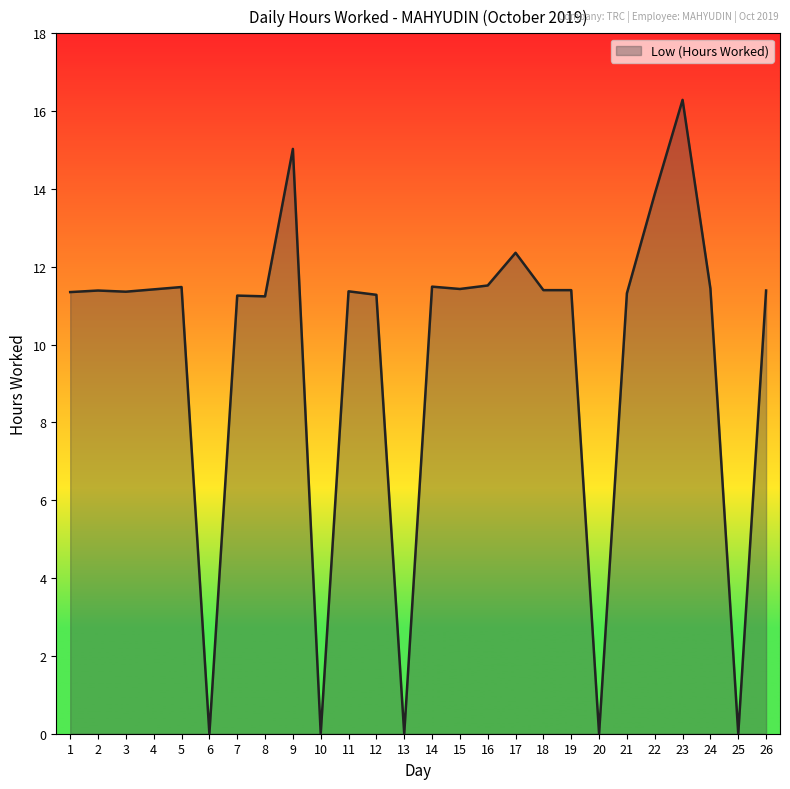

What is the difference between the values at 20 and 18?

11.4